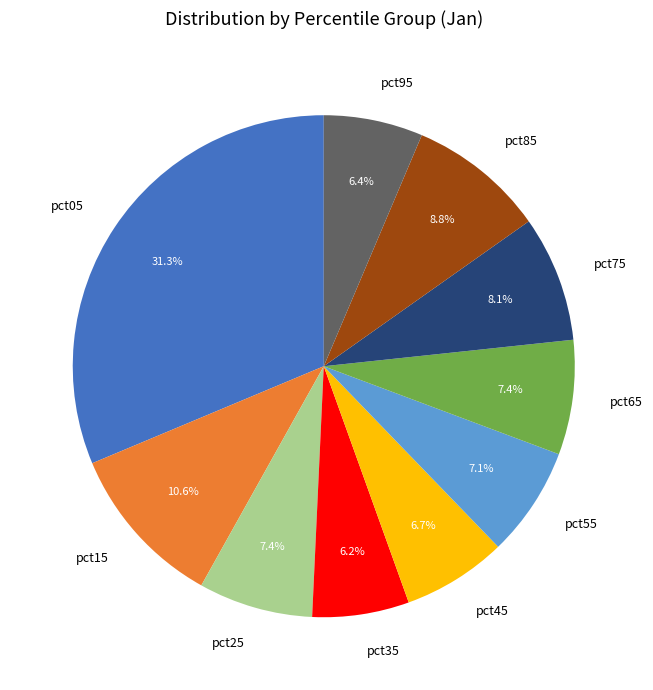

Does pct45 account for over 50% of the chart?

No